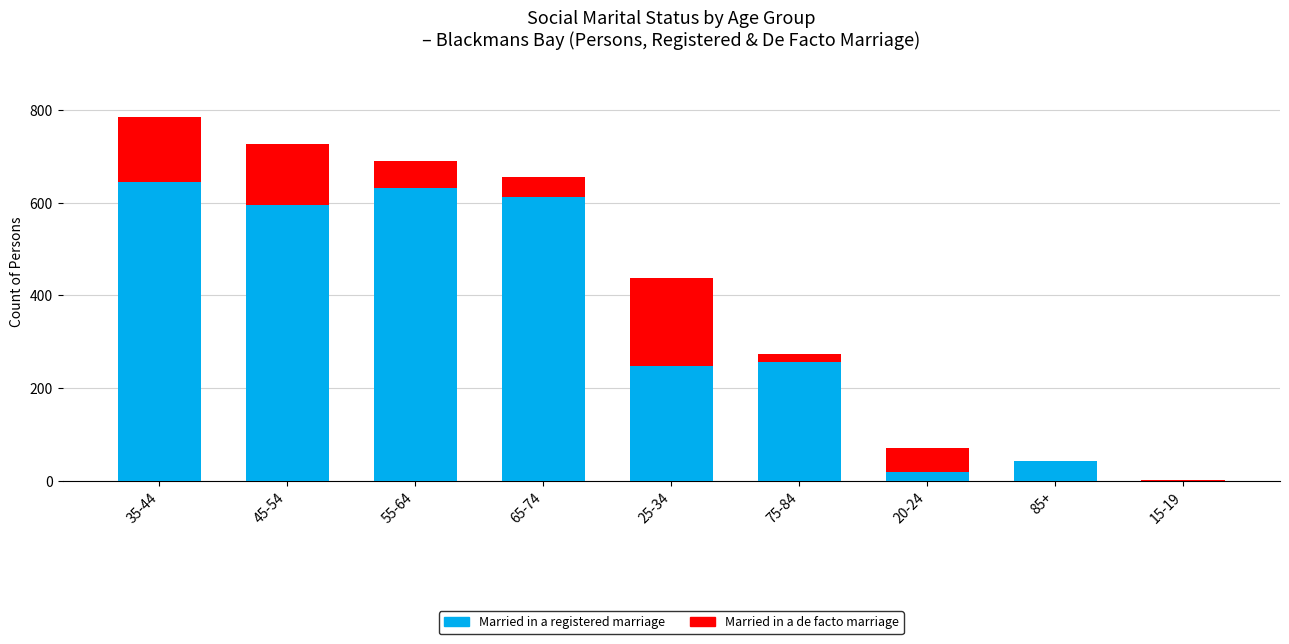

Is it true that Married in a registered marriage equals 393 at 75-84?

False